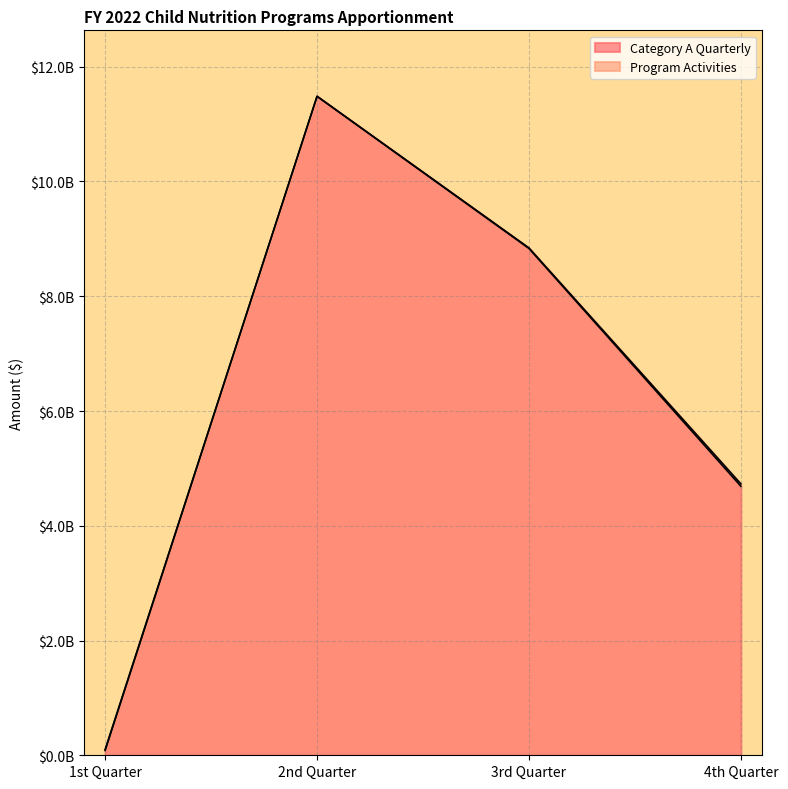

At which category does the chart reach its minimum across all series?

1st Quarter